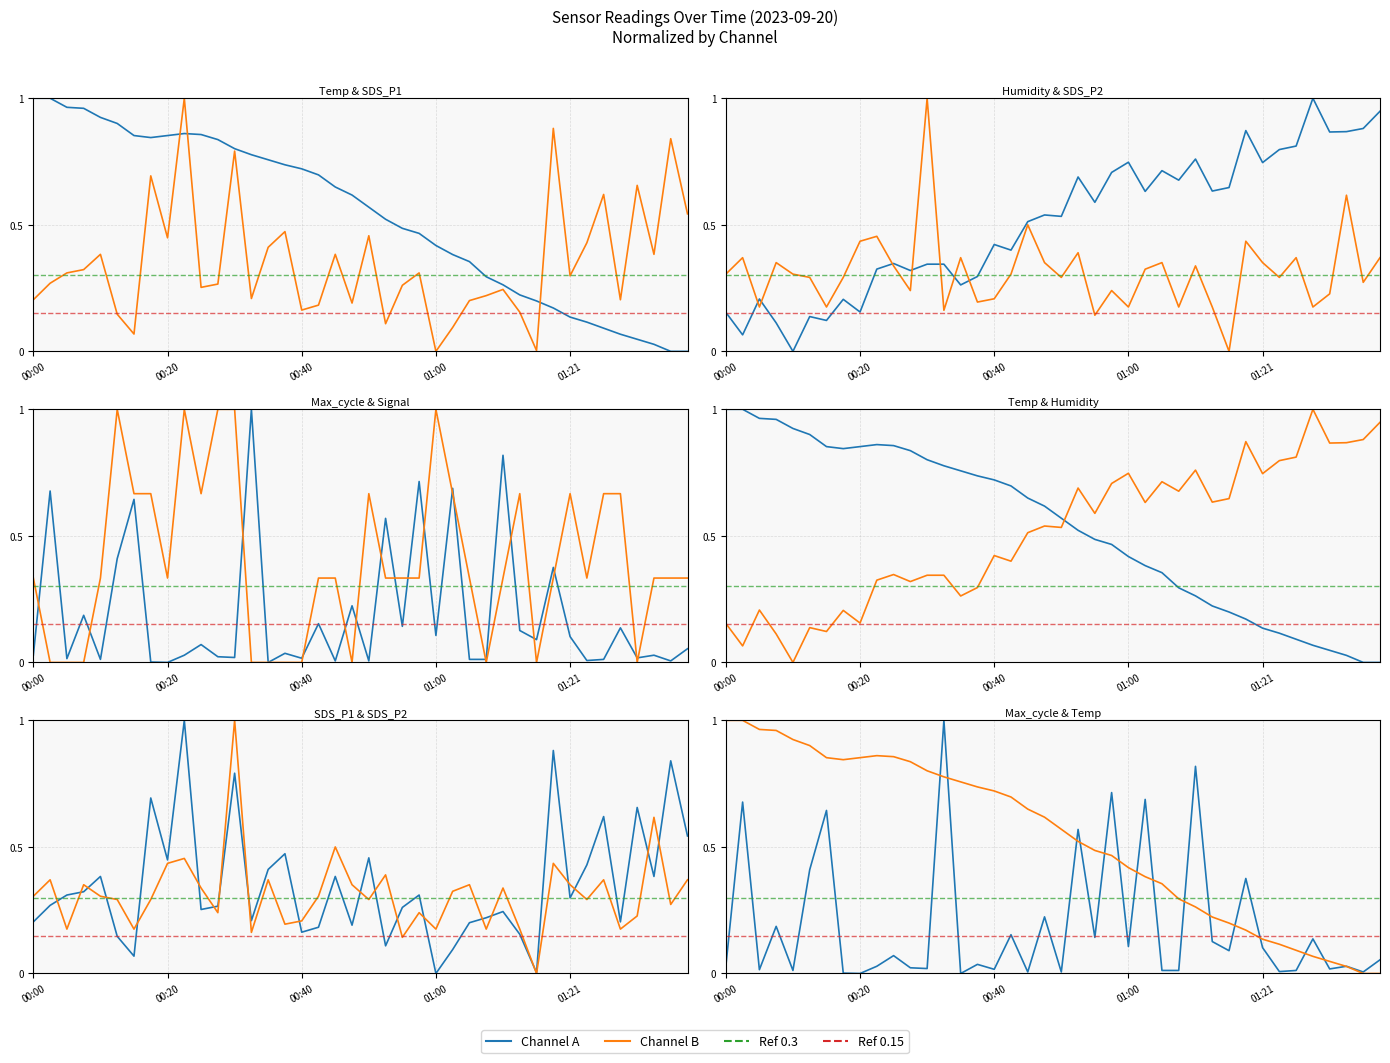

Where do Max_cycle and BME280_temperature first cross each other?

00:30 and 00:32